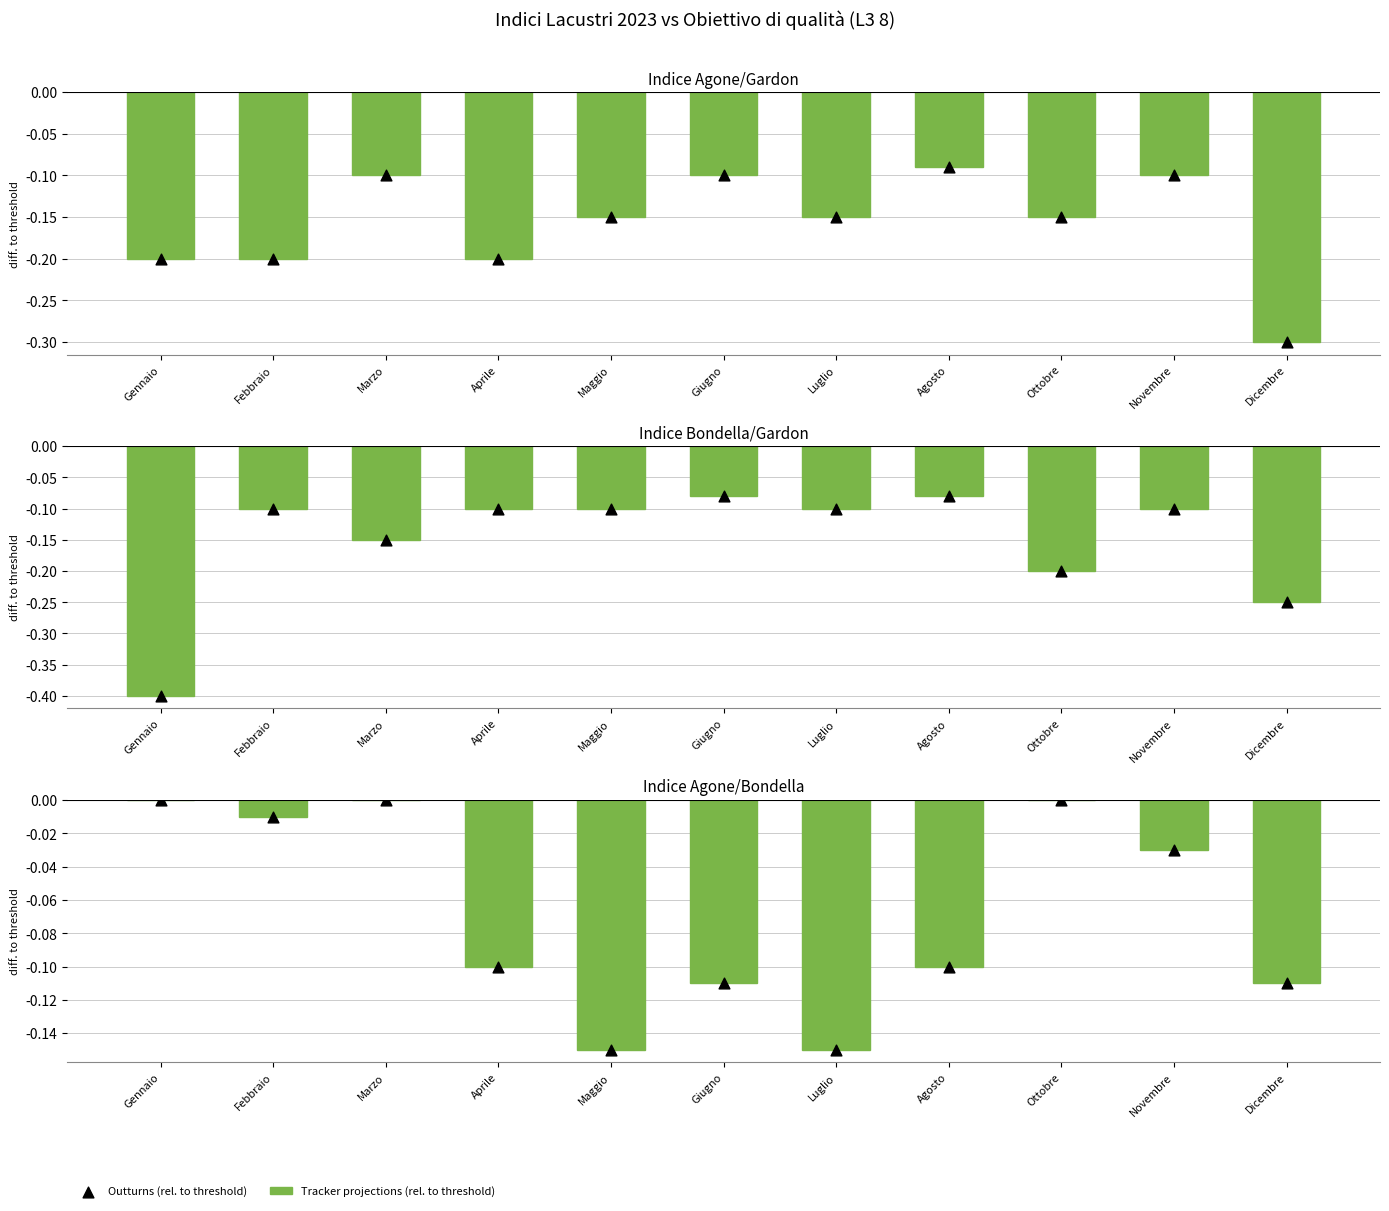

At which category is the sum across all series the highest?

Gennaio